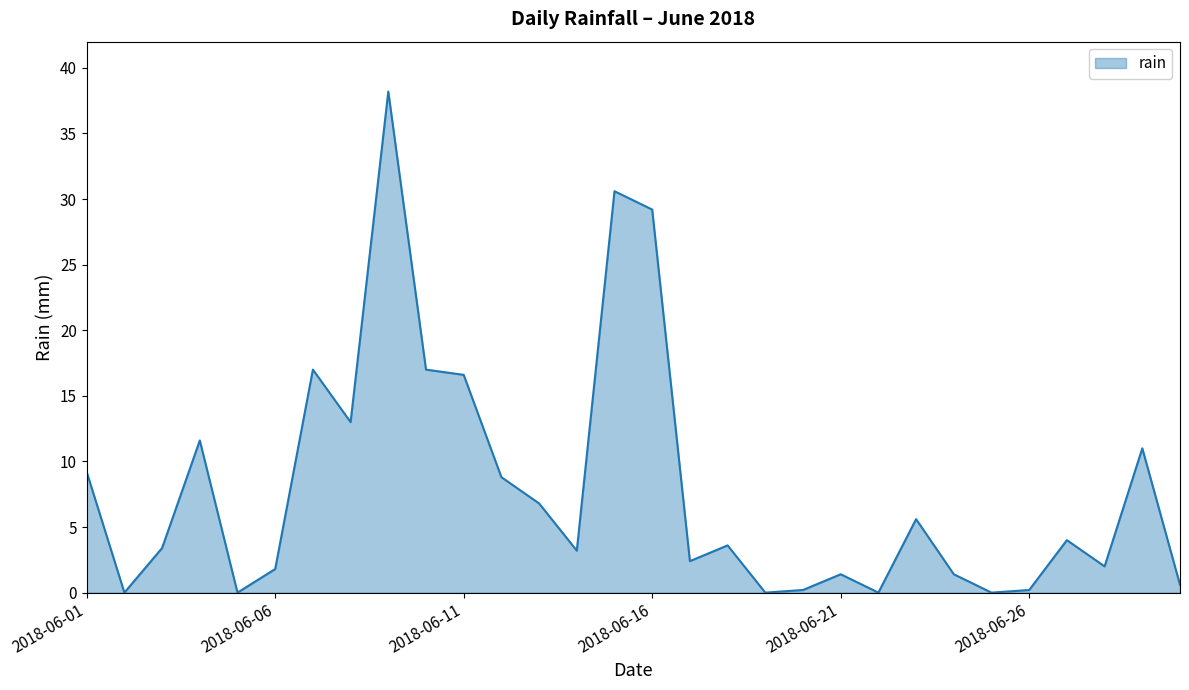

True or false: the data has more than 0 interior local peaks.

True